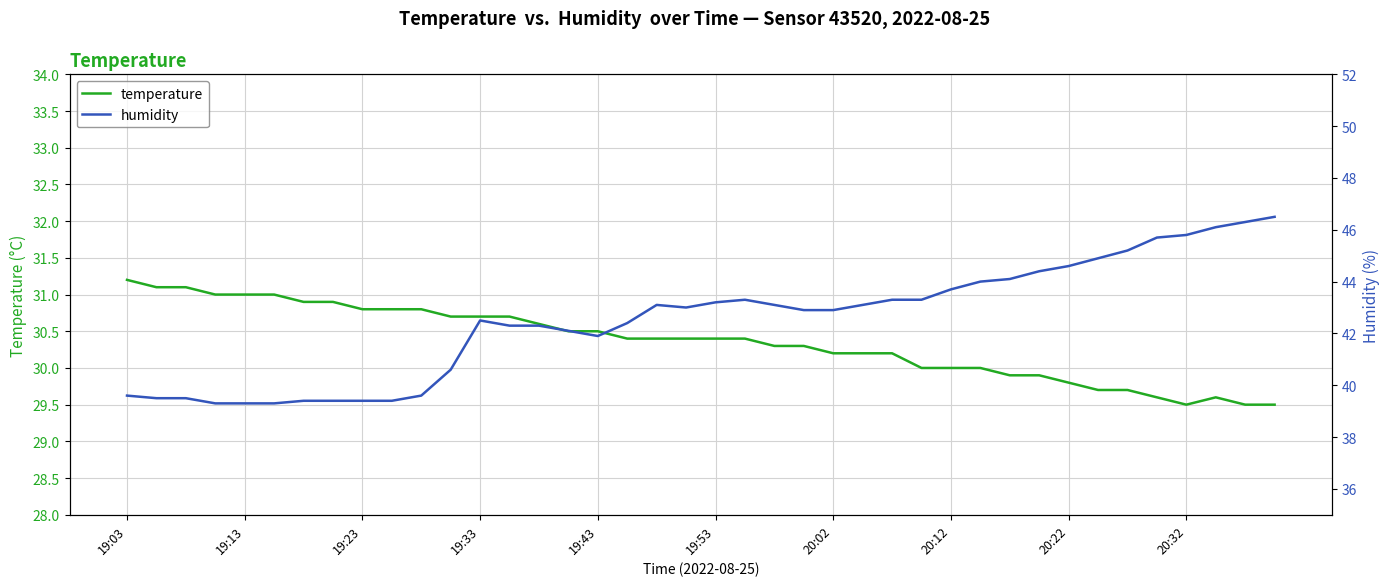

True or false: temperature and humidity cross at least once.

False